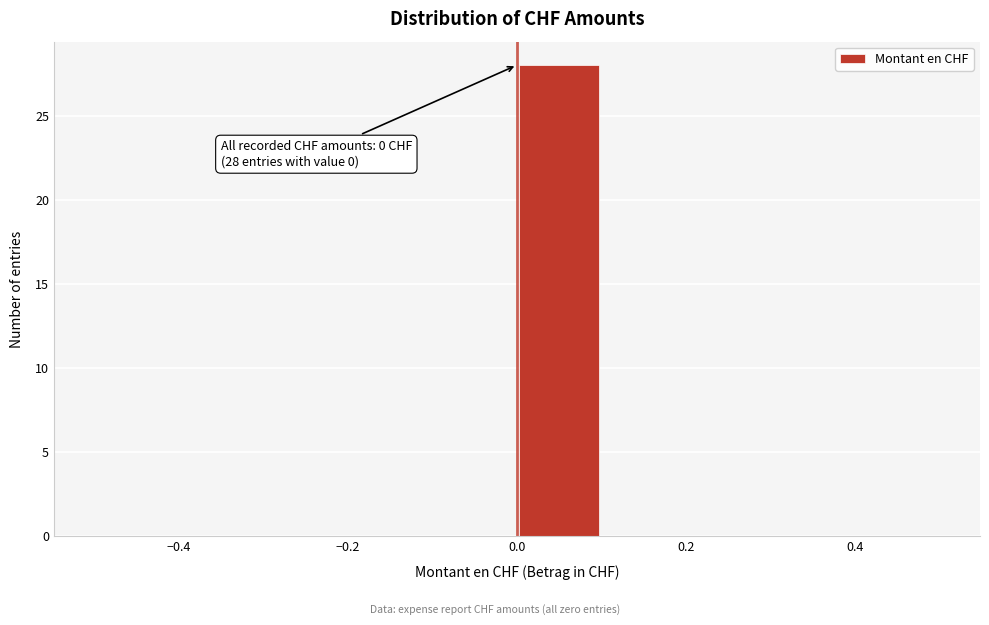

Which range on the x-axis has the tallest bar?

0.0 to 0.1